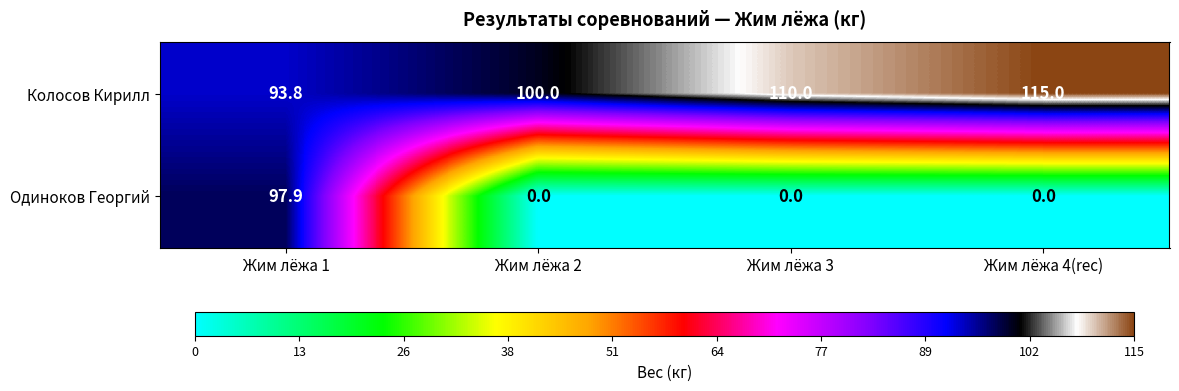

List the series in order of their peak value, lowest first.

Одиноков Георгий, Колосов Кирилл